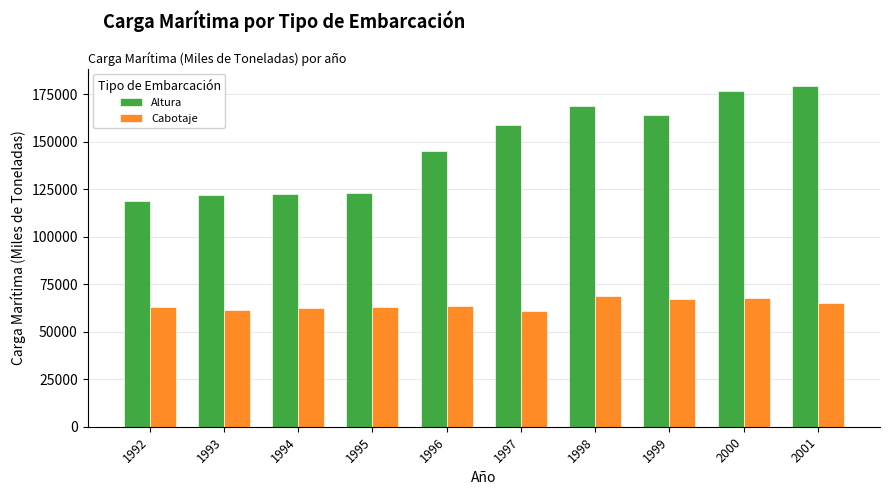

What is the difference between the second highest and minimum values in the Cabotaje series?

6793